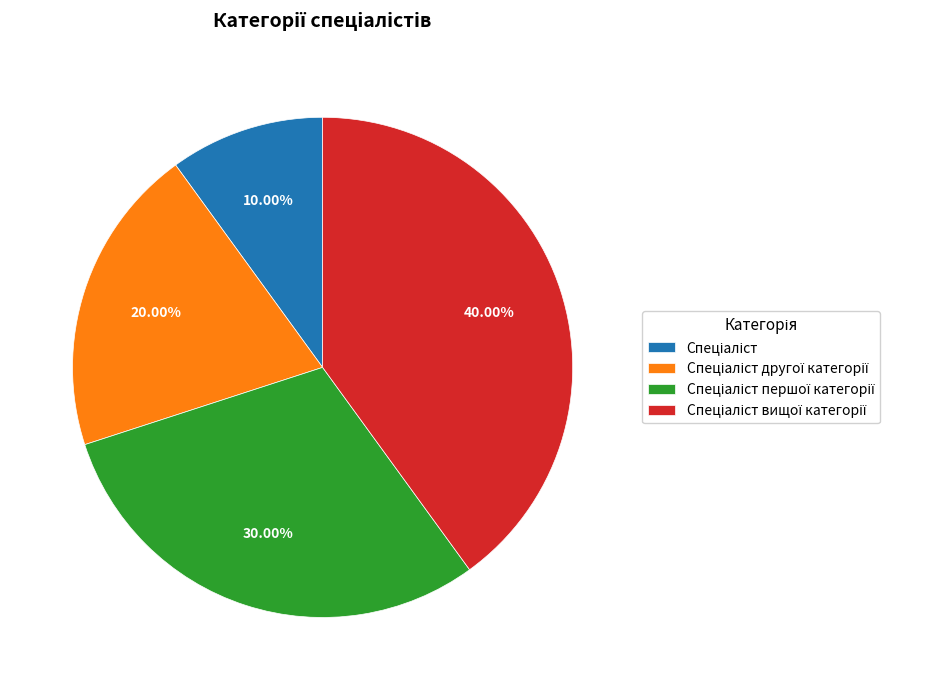

Is there any slice that represents more than half of the pie?

No